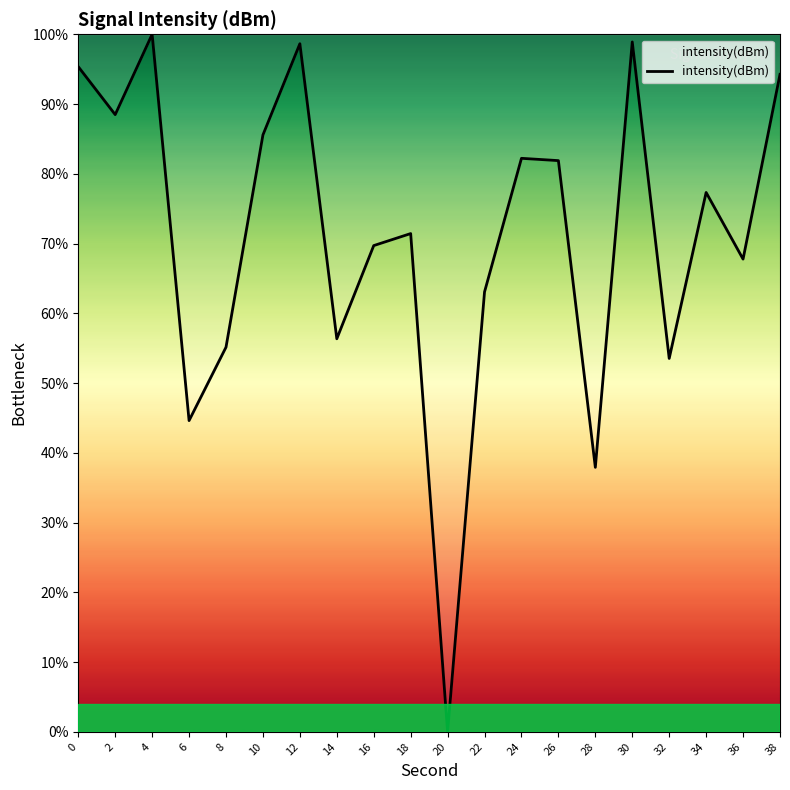

How many interior local valleys (lower than both neighbors) does the data have?

7